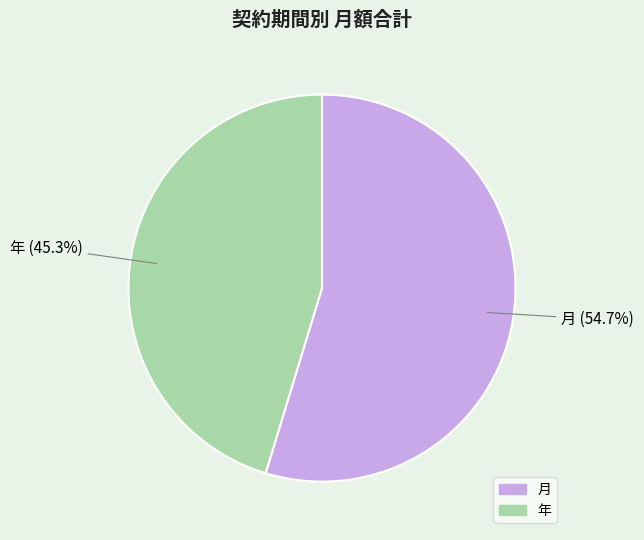

Does any single category account for the majority?

Yes